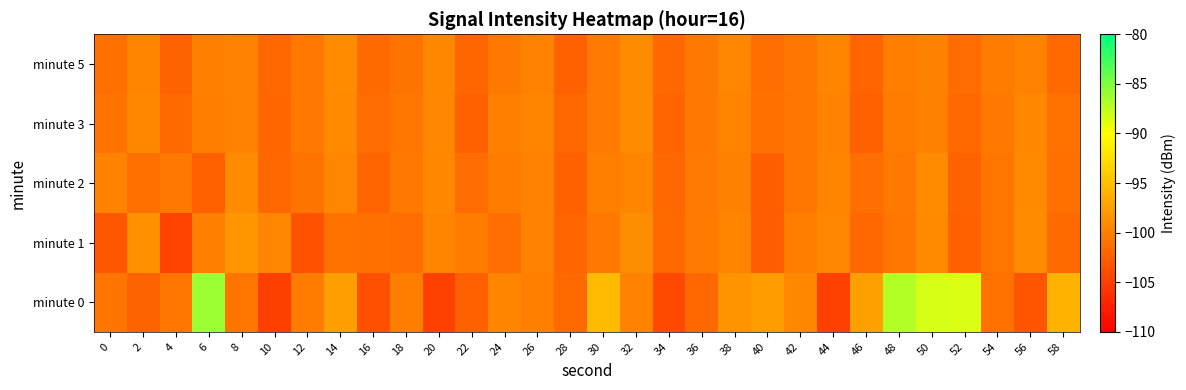

Between 32 and 24, which is larger?

24